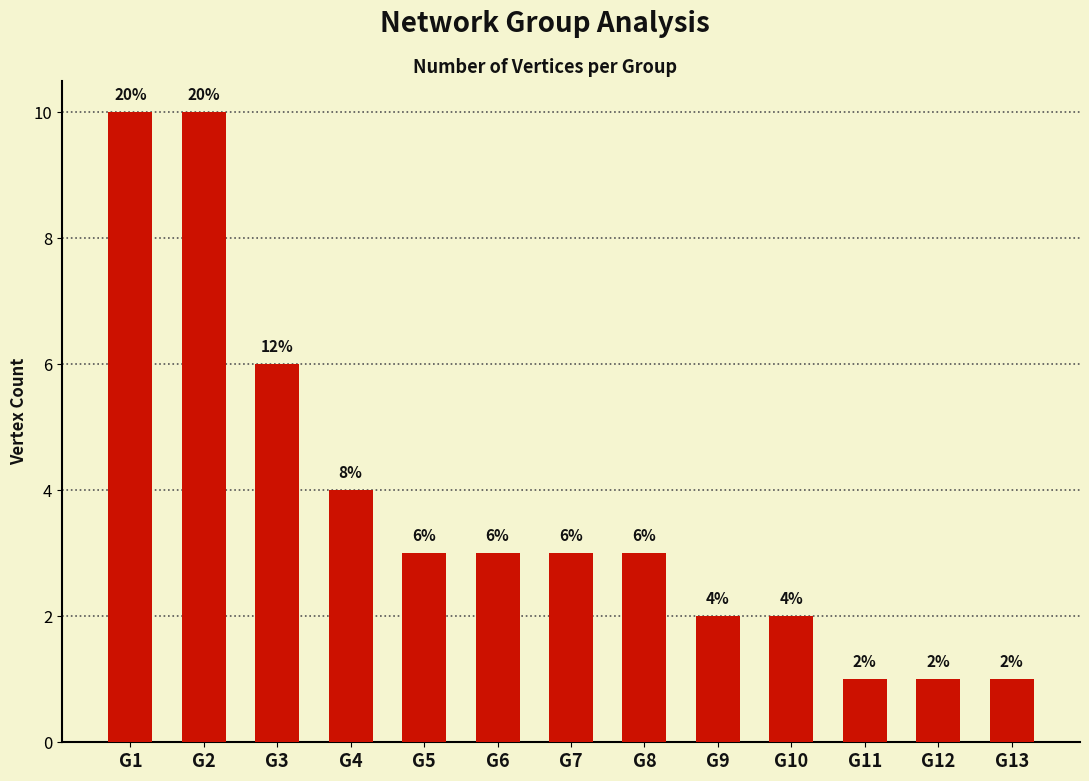

How many bars are there in total?

13